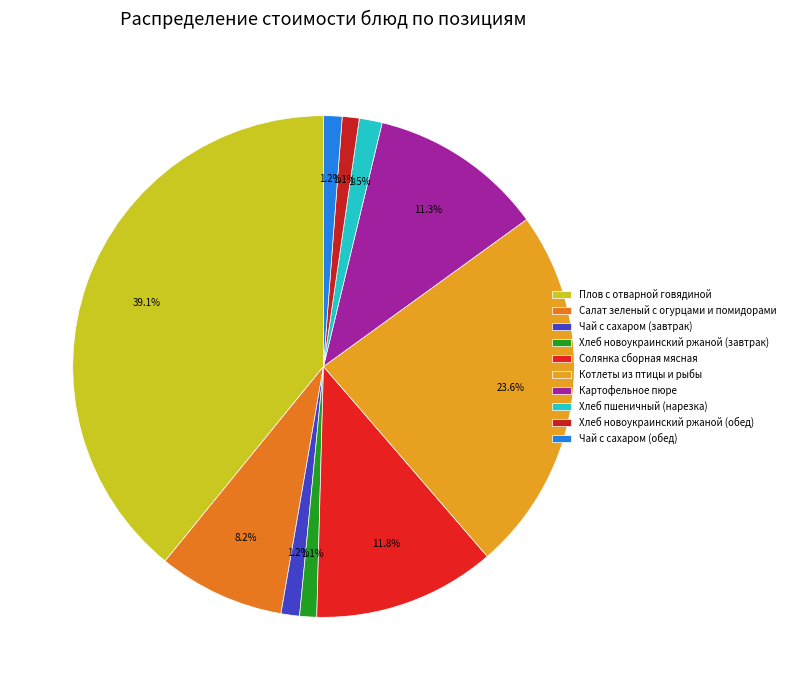

How many slices are in this pie chart?

10